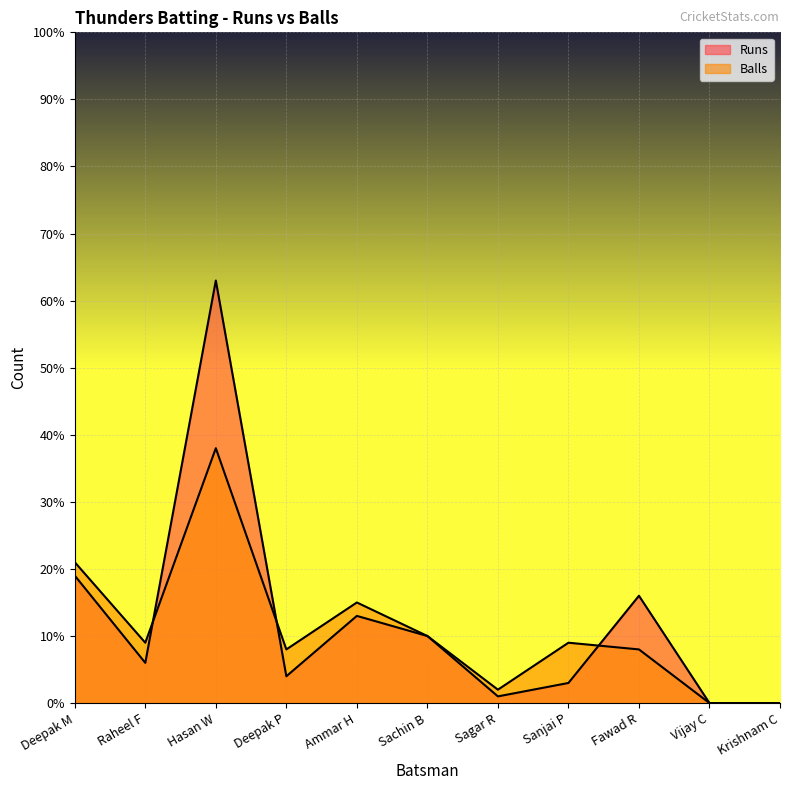

What are all the series names shown in the legend?

Runs, Balls